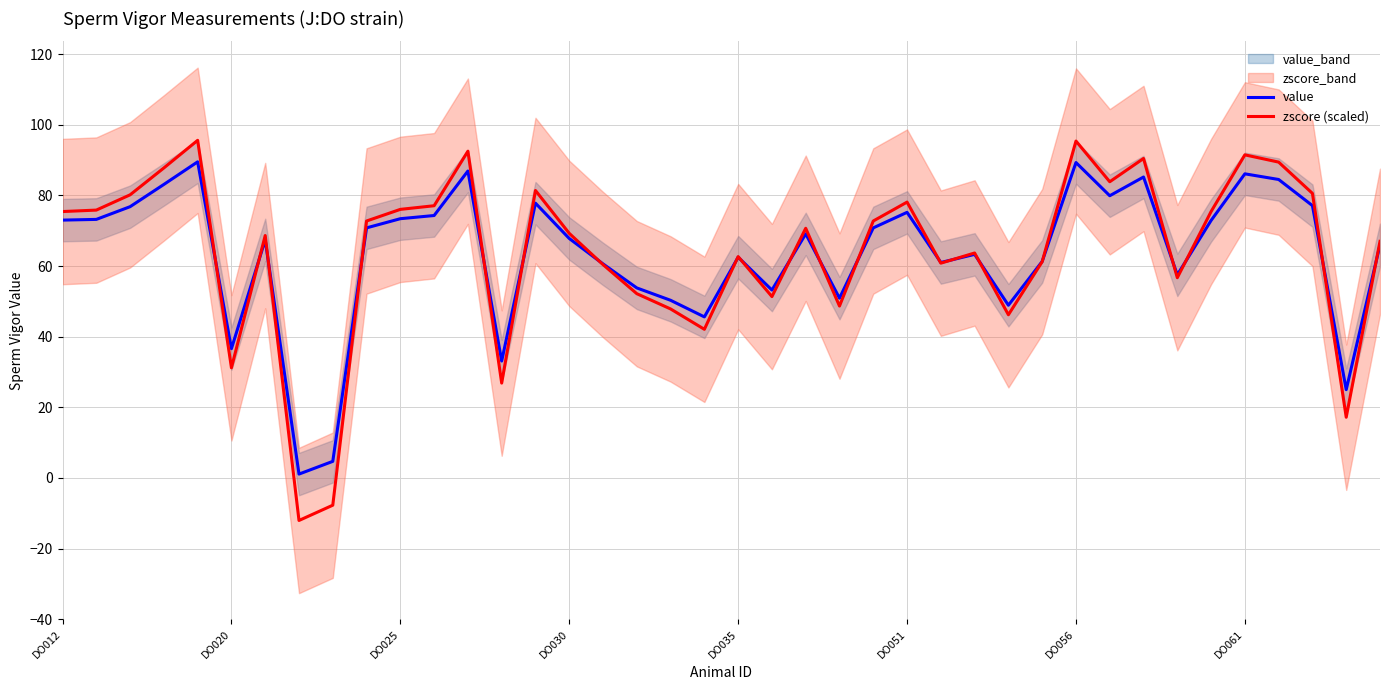

True or false: value and zscore (scaled) intersect in this chart.

True